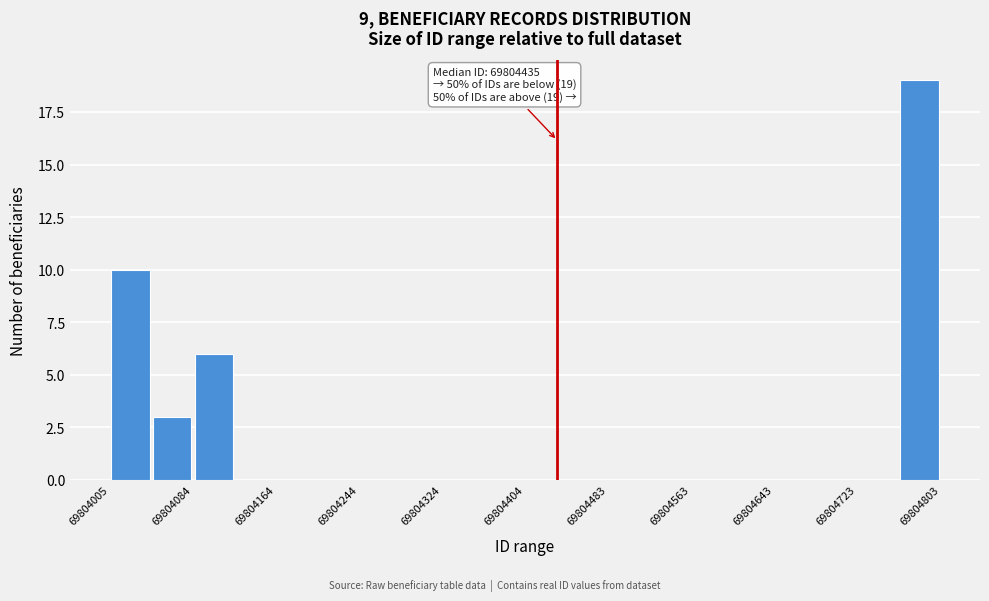

Around what value on the x-axis is the tallest bar? Give the approximate position of its centre, as read against the axis.

69804780